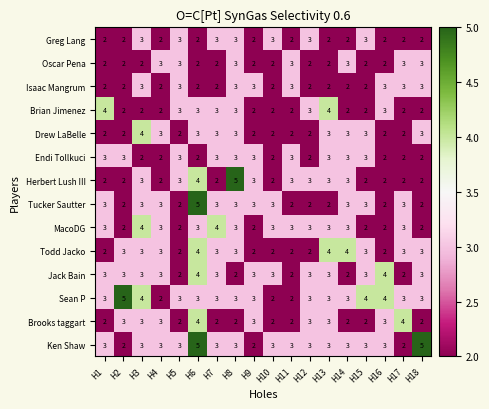

What is the sum of the Brooks taggart values at H16 and H2?

6